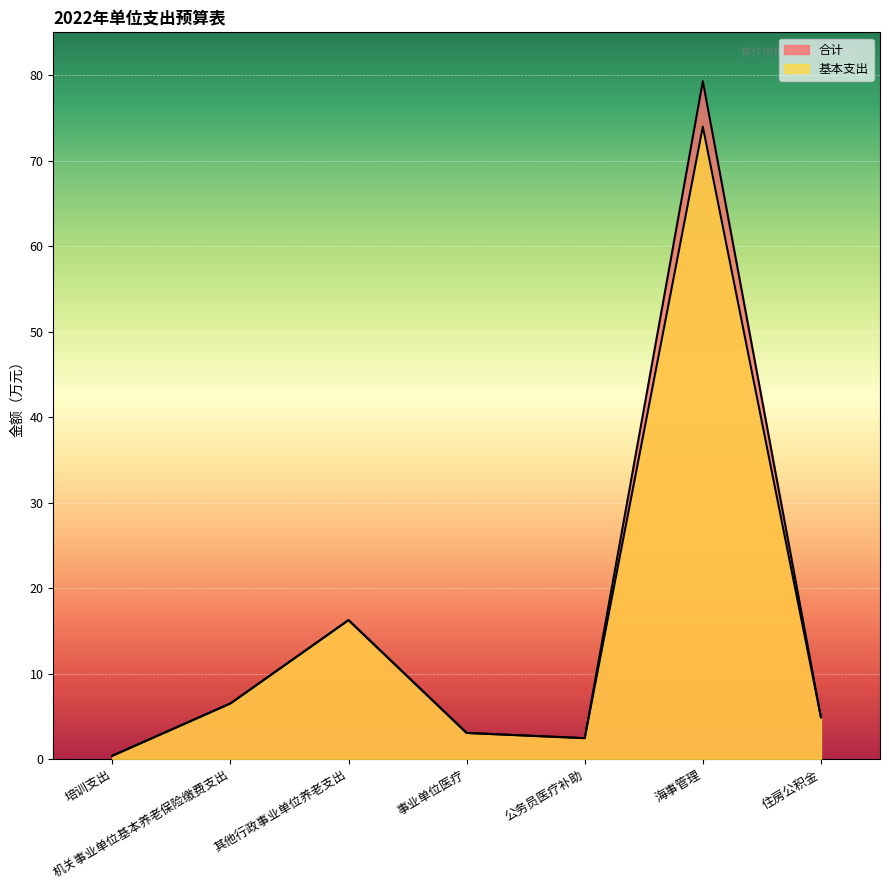

List the series in order of their overall mean, lowest first.

基本支出, 合计